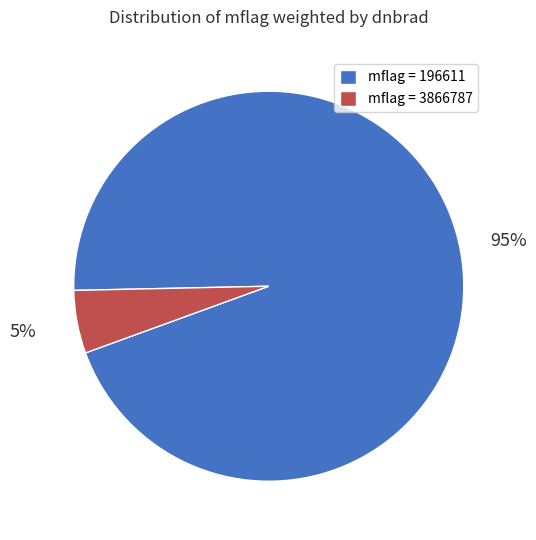

Does mflag = 3866787 account for over 50% of the chart?

No